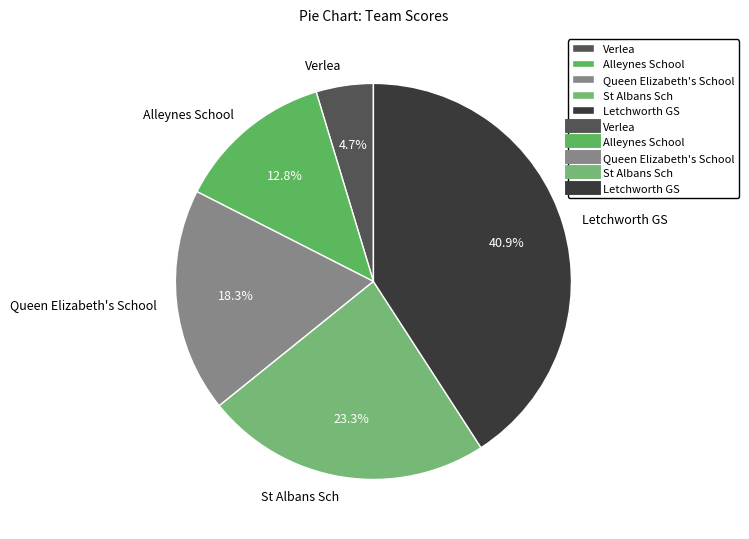

To the nearest percent, what percentage of the pie is Queen Elizabeth's School?

18%